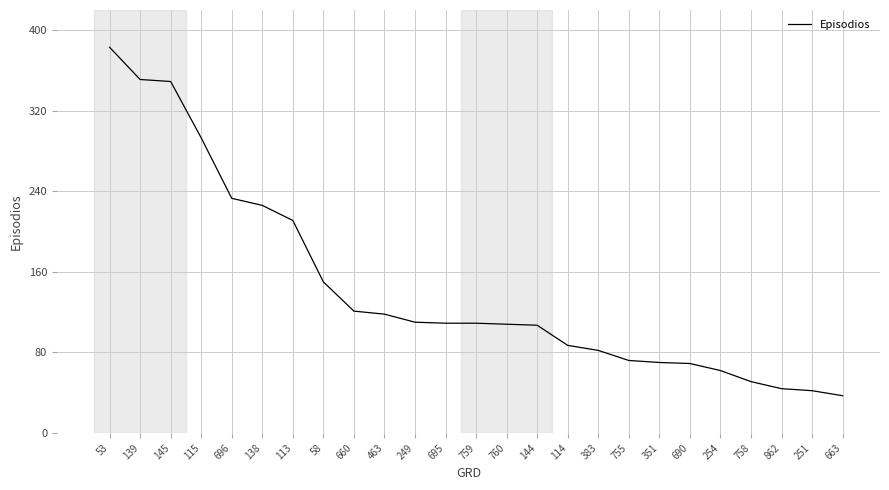

Is it true that the value at 696 is 55?

False